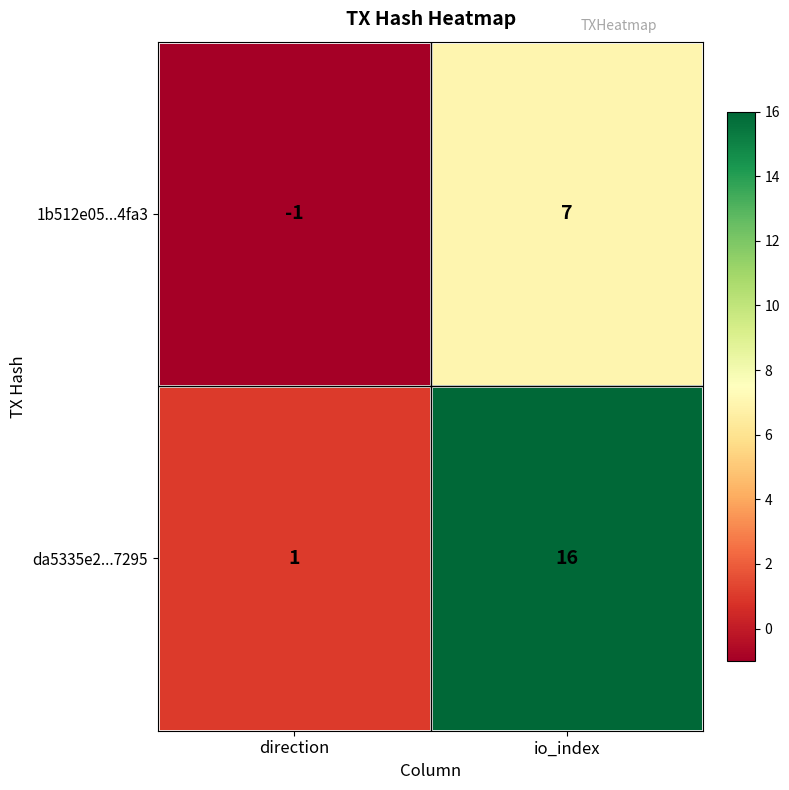

What is the difference between the highest and lowest values at direction?

2